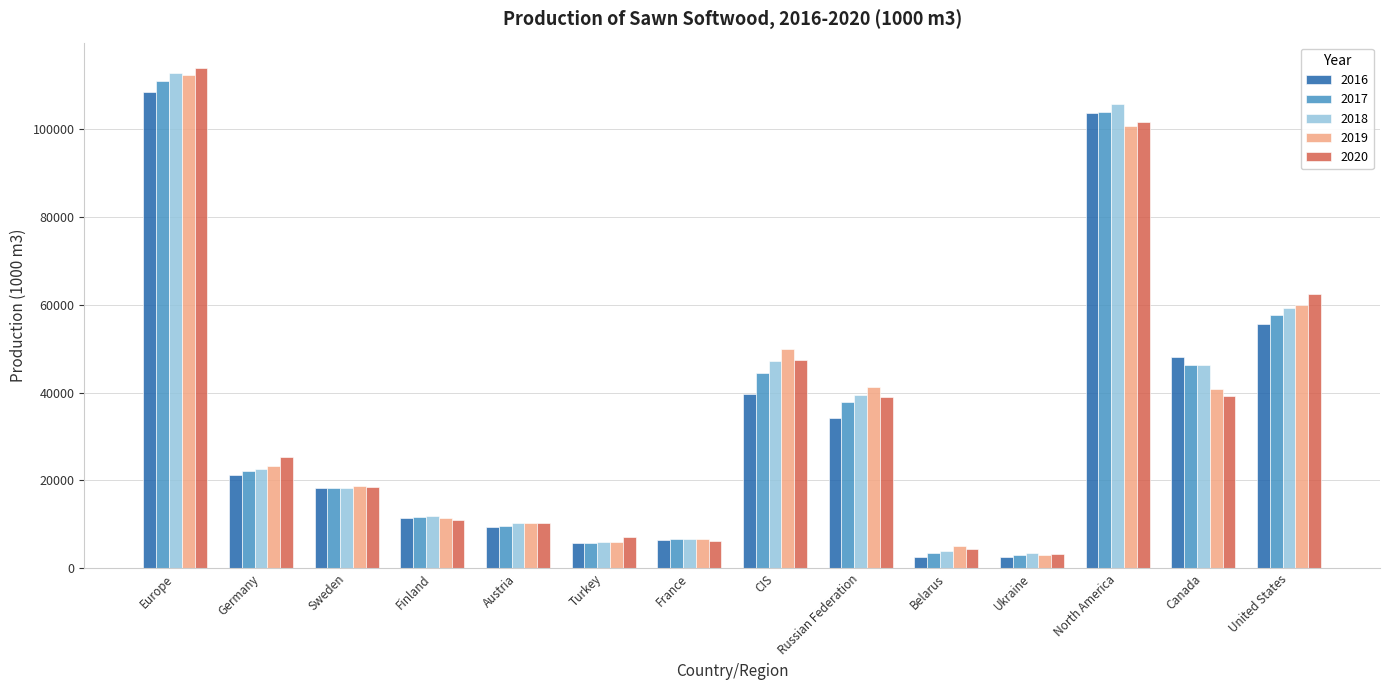

Which category has the highest value across all series?

Europe